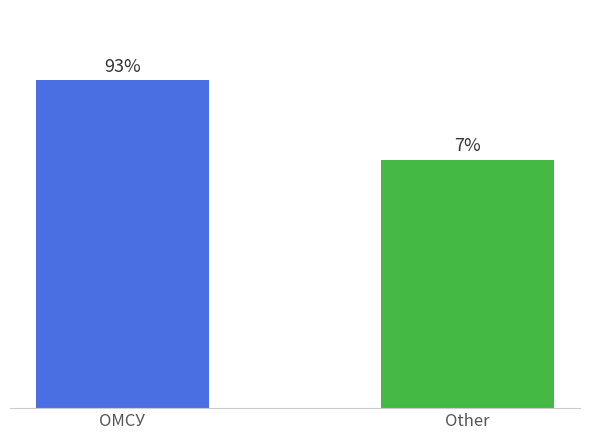

Are the bars grouped side by side (vs. stacked)?

Yes